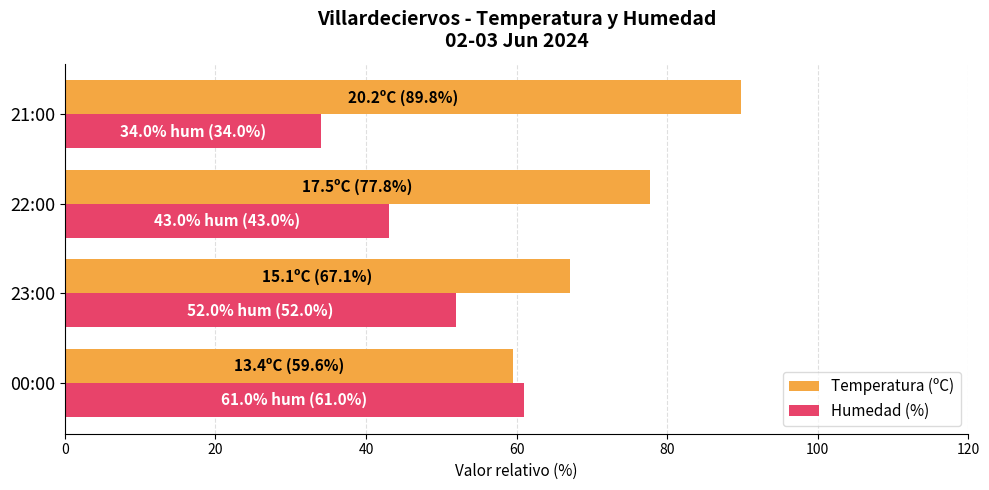

Rank the series at 21:00 from lowest to highest value.

Humedad (%), Temperatura (ºC)